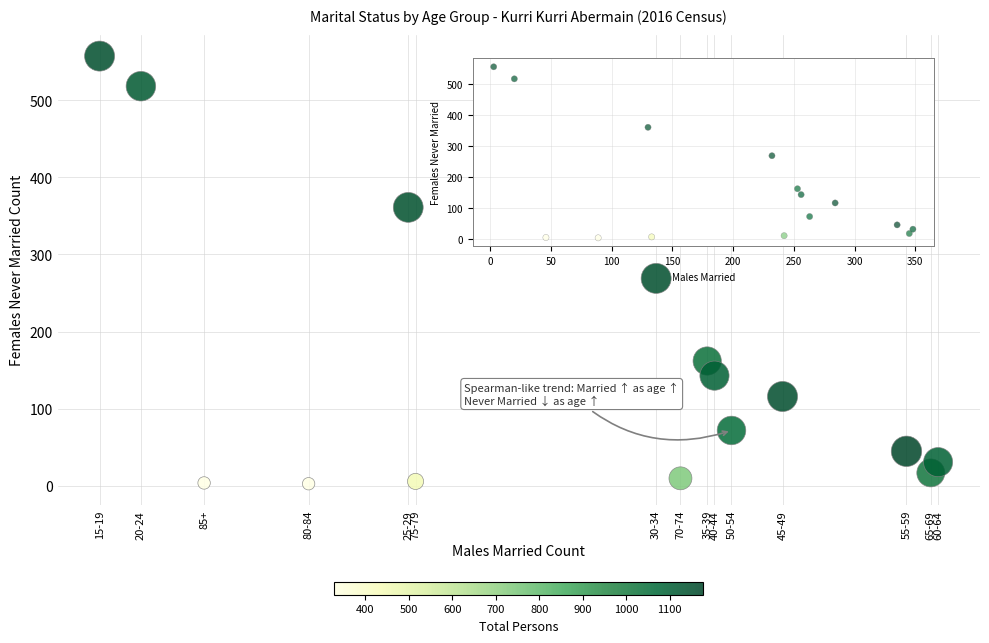

What Y value in the scatter plot is closest to 280?

269